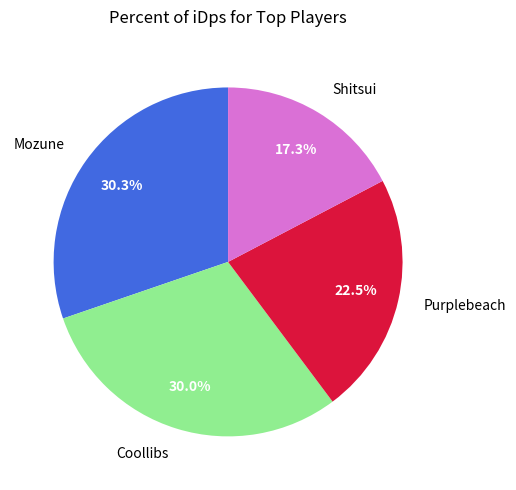

What is the smallest slice in the pie chart?

Shitsui